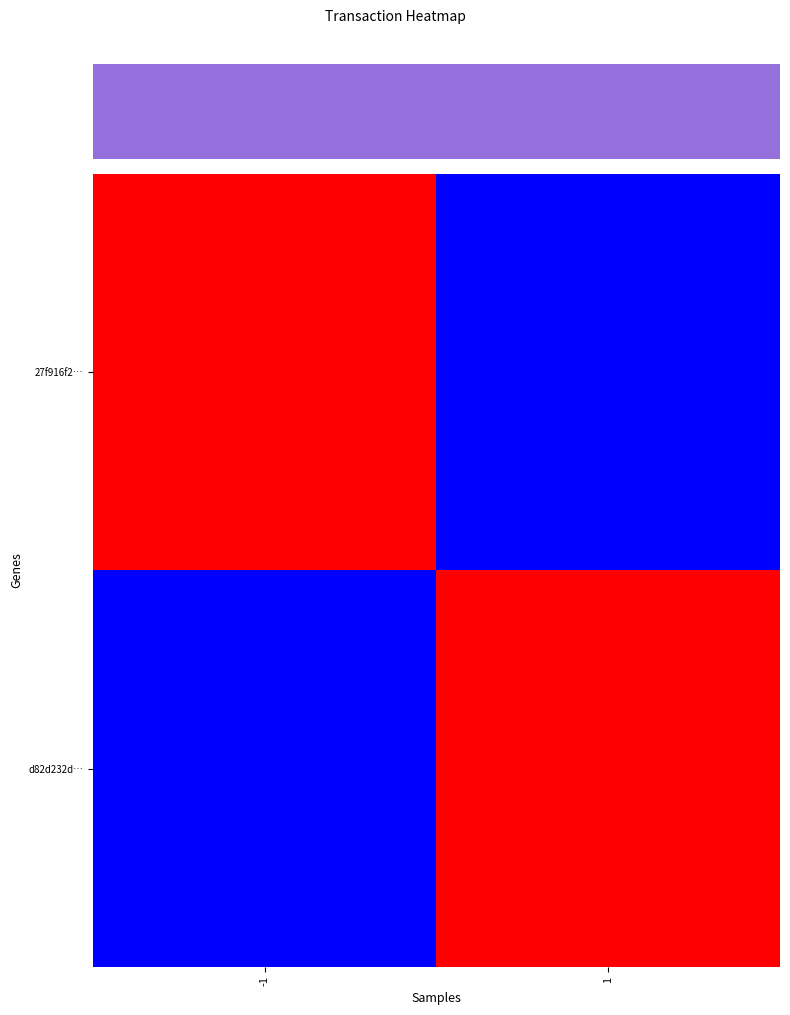

Reading left to right, extract all data points from this chart.

27f916f2…: -1=1	1=0
d82d232d…: -1=0	1=1